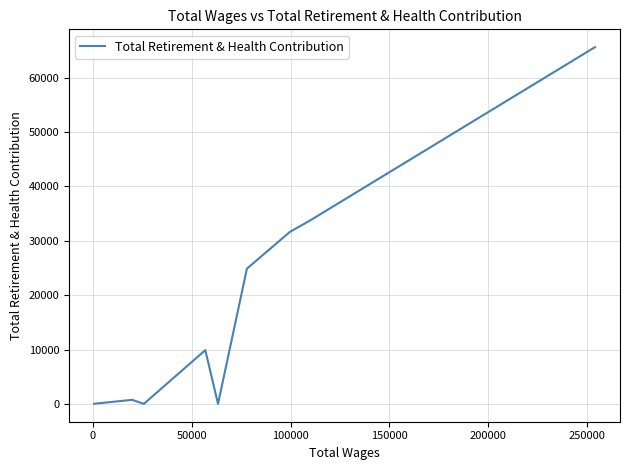

What is the difference between the maximum and minimum values?

65613